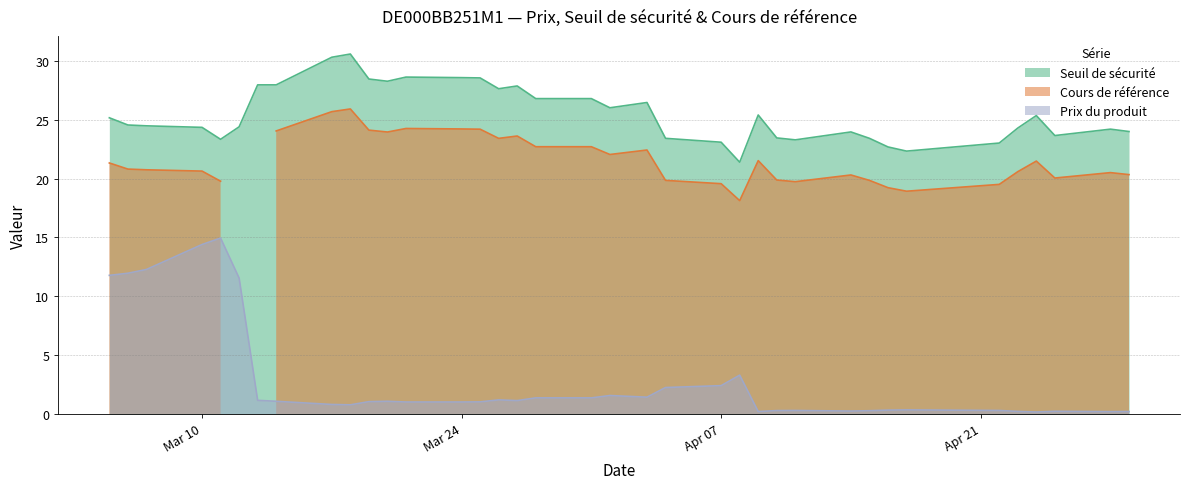

What is the label of the 11th point from the right?

2025-04-11